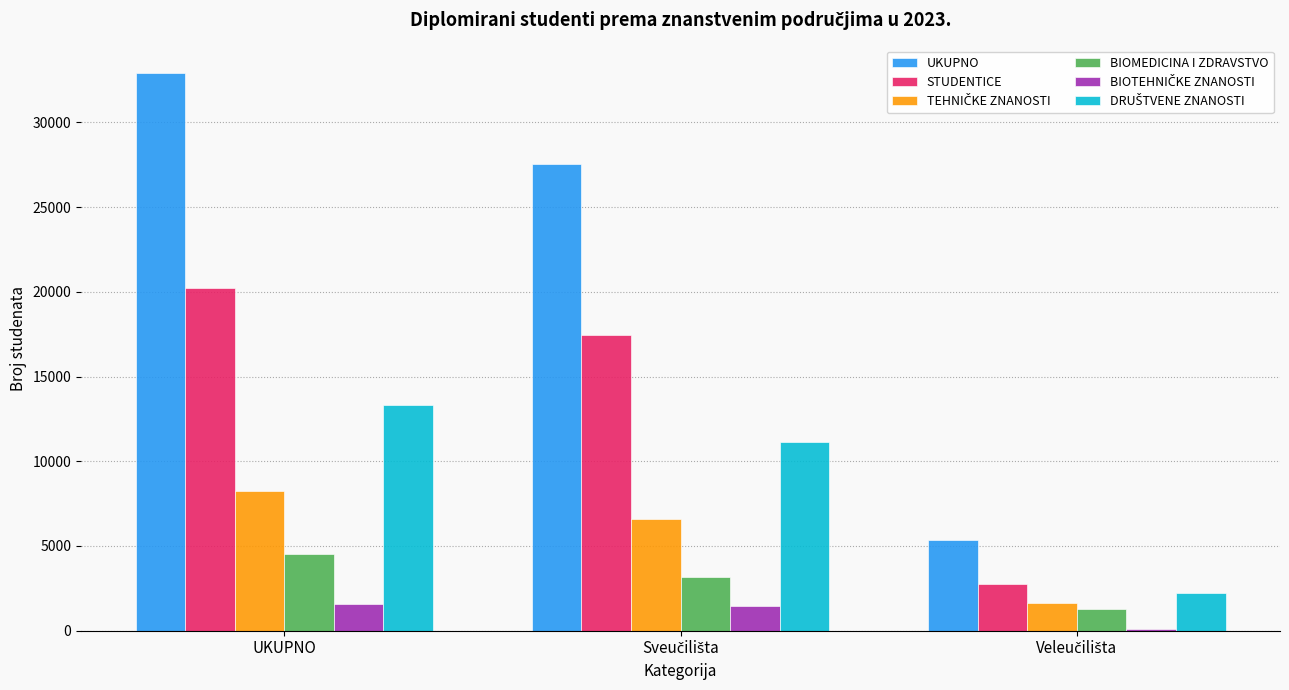

How many groups of bars are there?

3